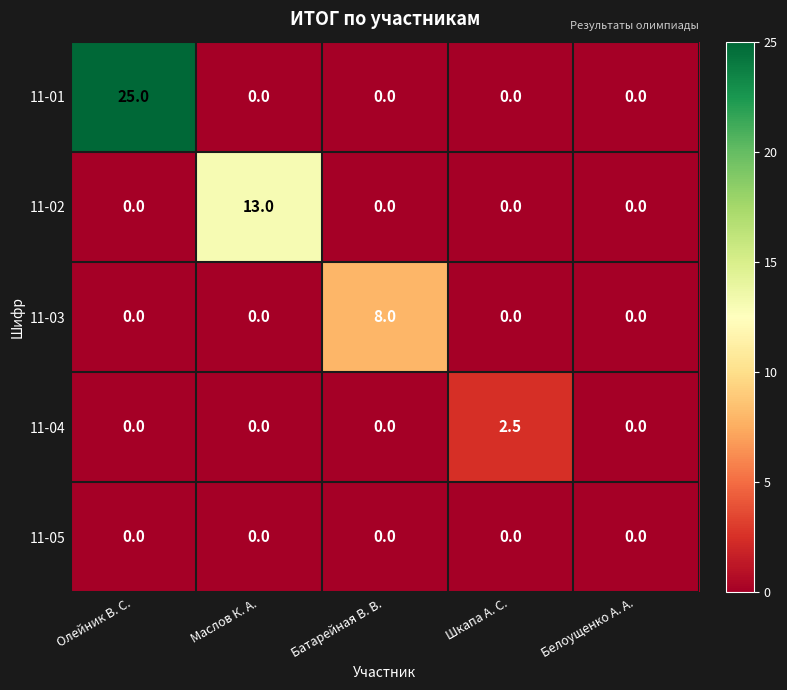

What is the greatest value displayed?

25.0